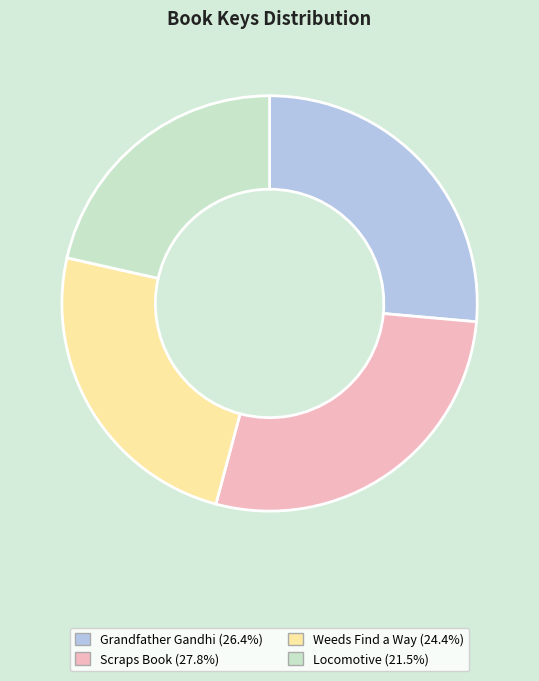

Does Locomotive represent more than half of the total?

No